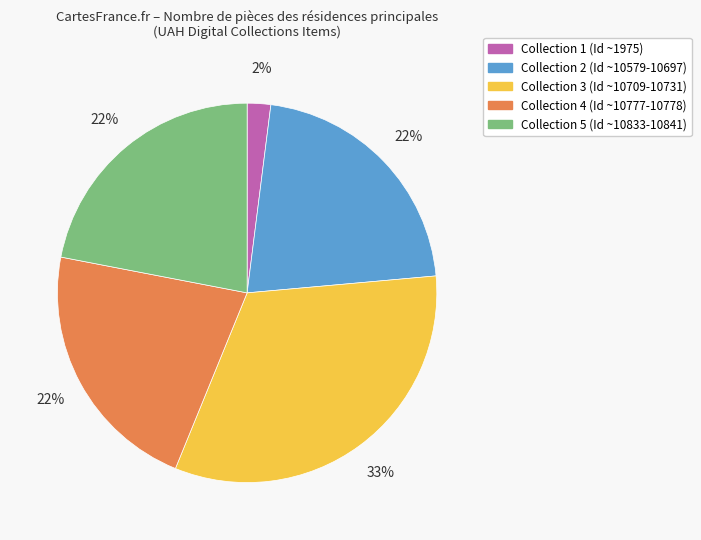

Is there a majority slice in this chart?

No